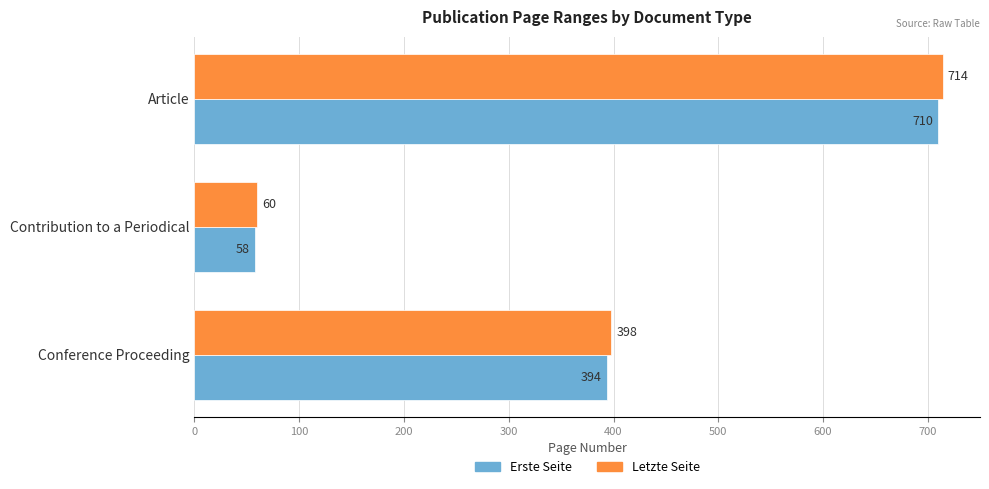

True or false: Letzte Seite has a value of 37 at Contribution to a Periodical.

False